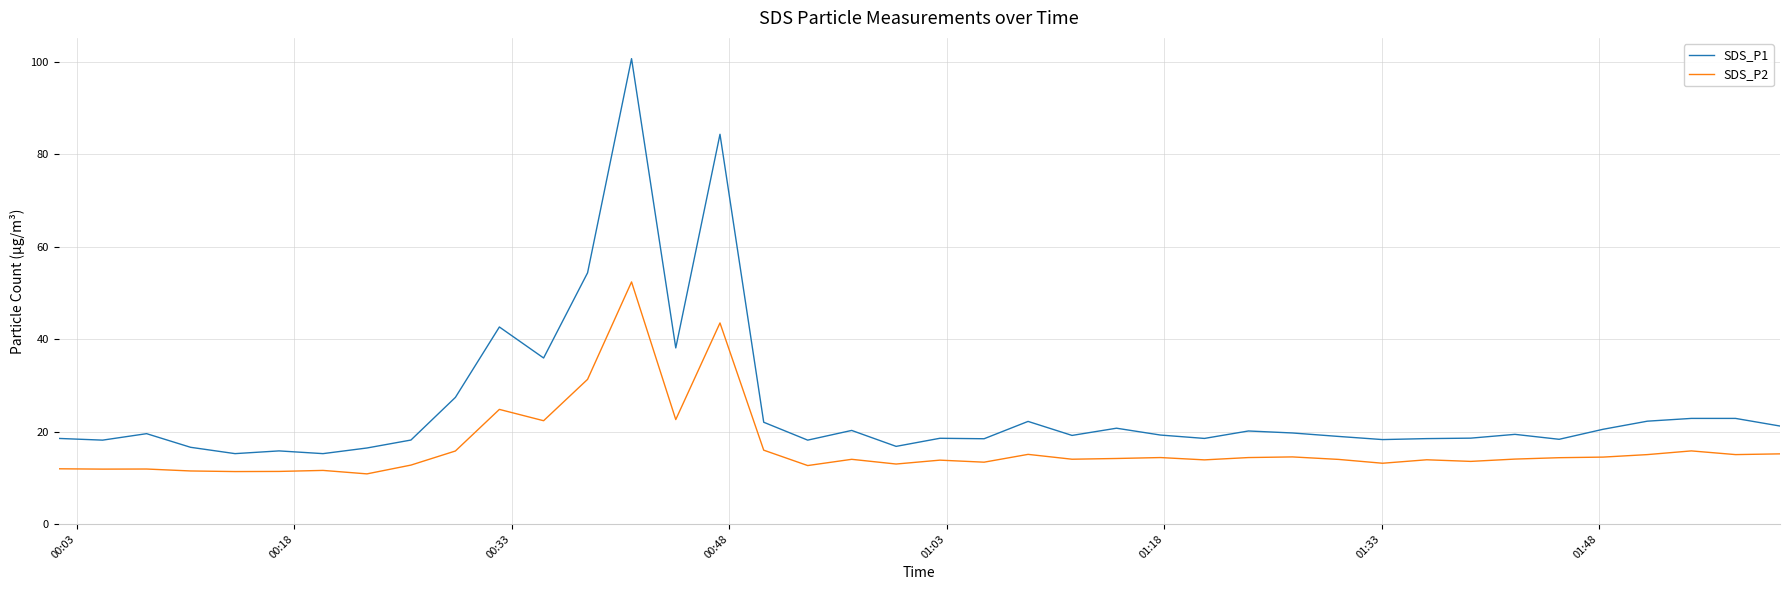

What is the maximum value for SDS_P2?

52.4